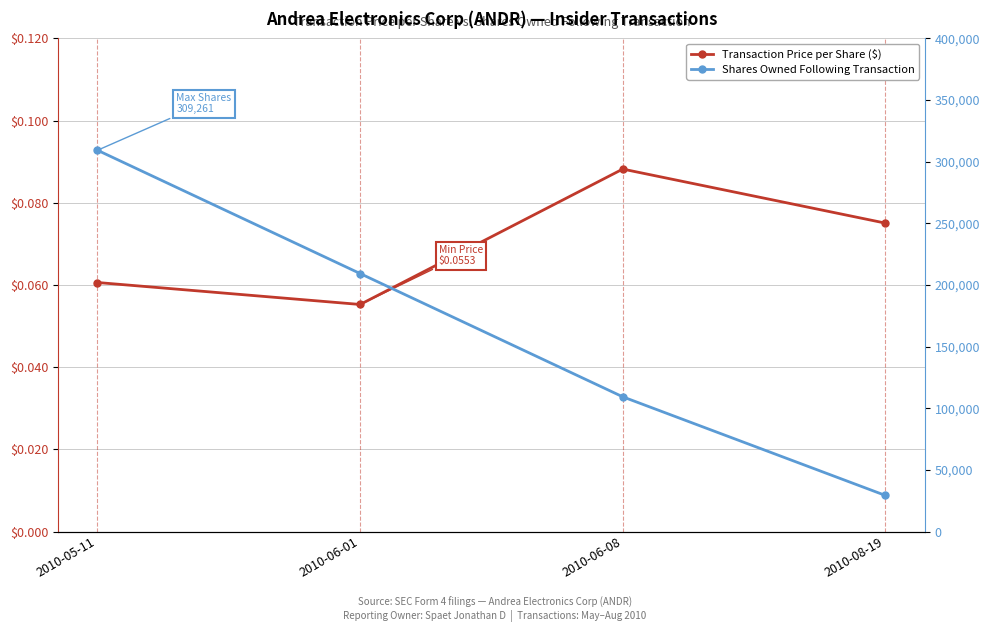

Is it true that Transaction Price per Share ($) equals 0.1 at 2010-06-08?

True